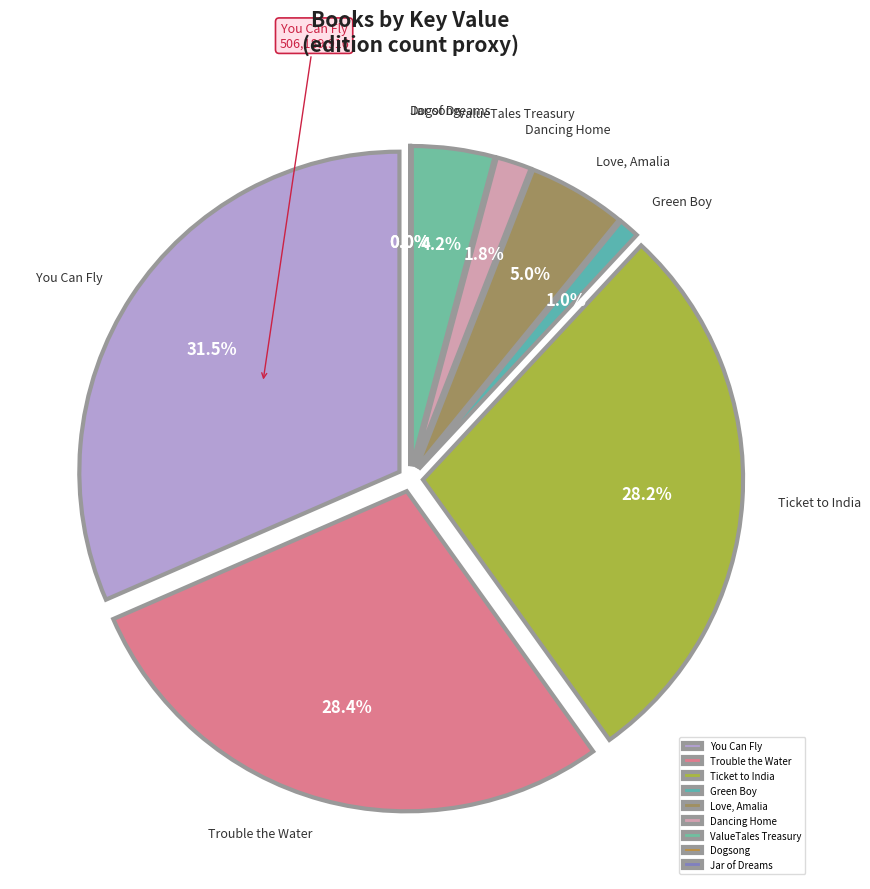

Is it true that Green Boy is 1% of the pie?

True